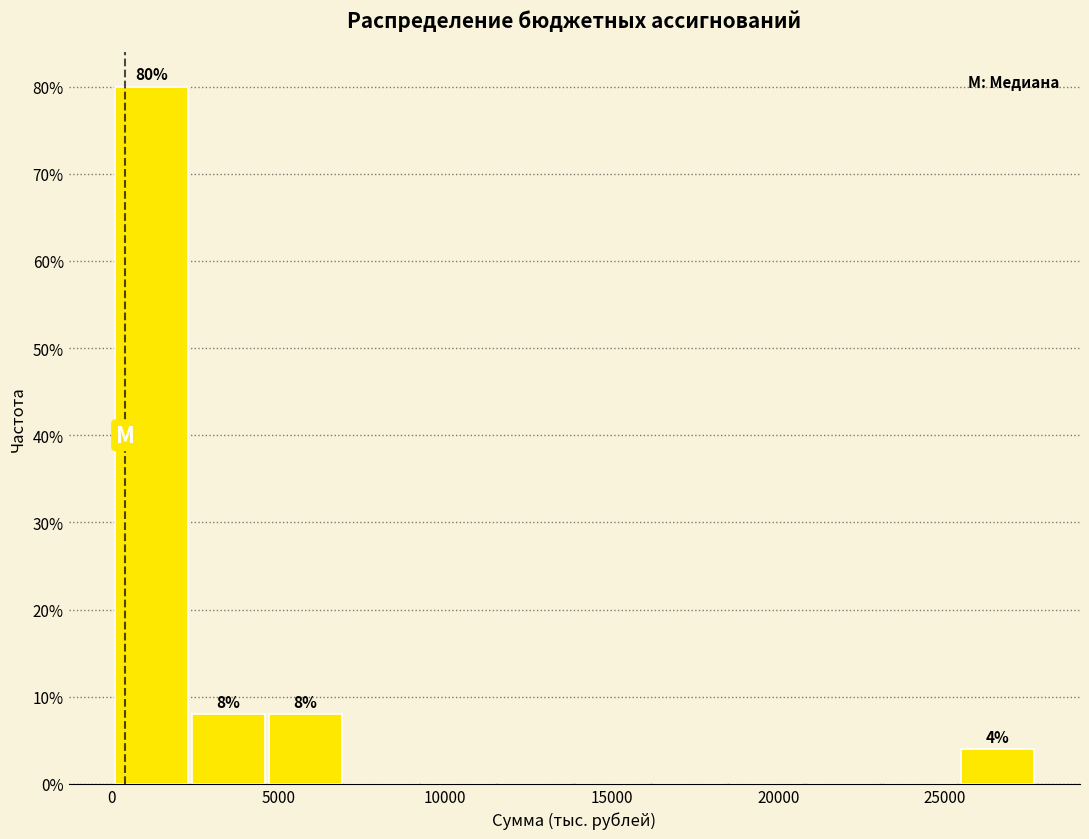

Which range on the x-axis has the tallest bar?

0 to 2500